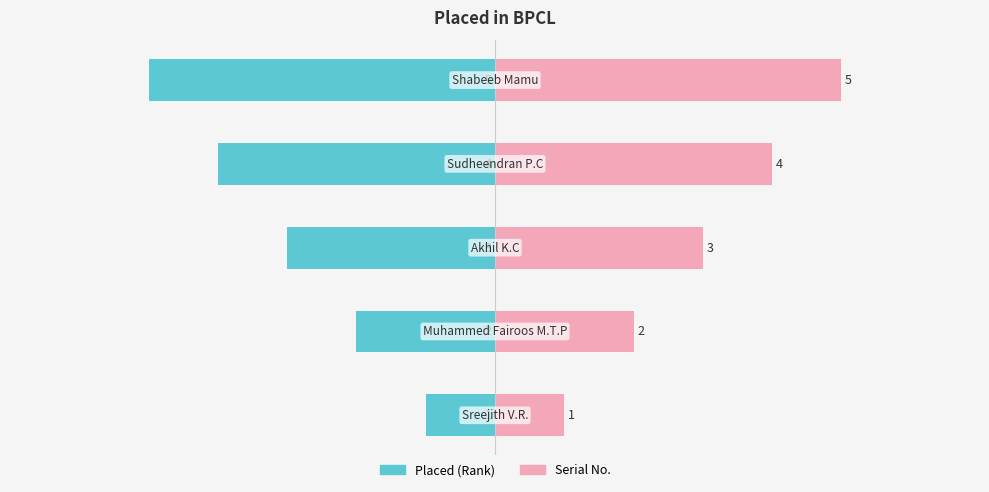

Reading right to left, what are all the values shown in this chart?

Placed (Rank): -5	-4	-3	-2	-1
Serial No.: 5	4	3	2	1